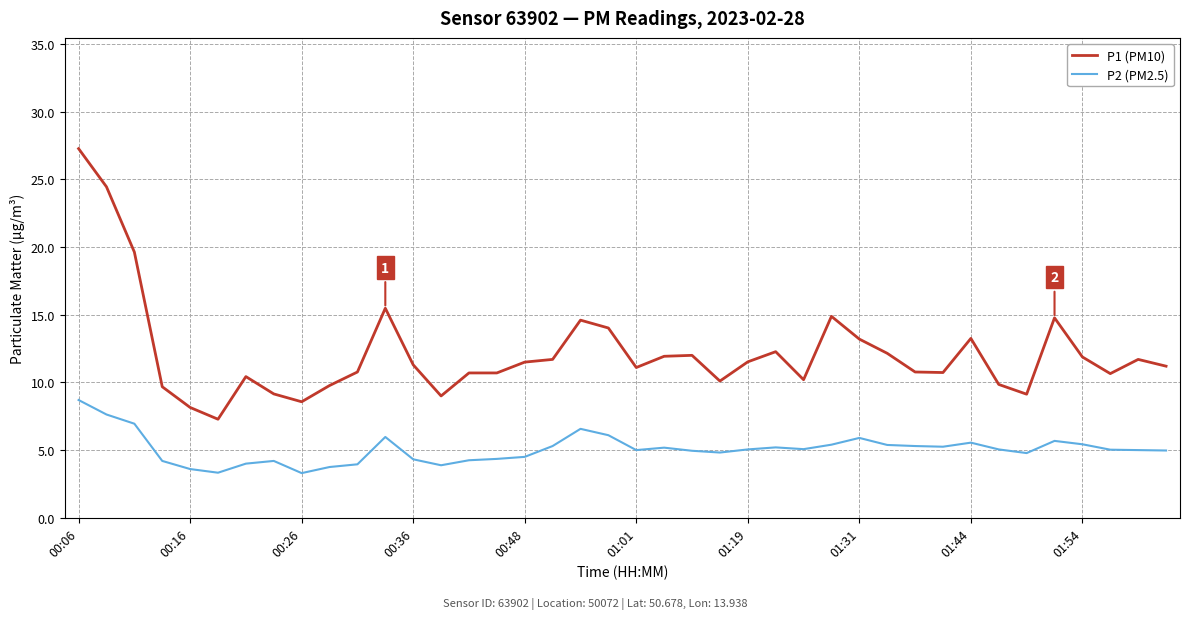

Which series has the largest range (max minus min)?

P1 (PM10)